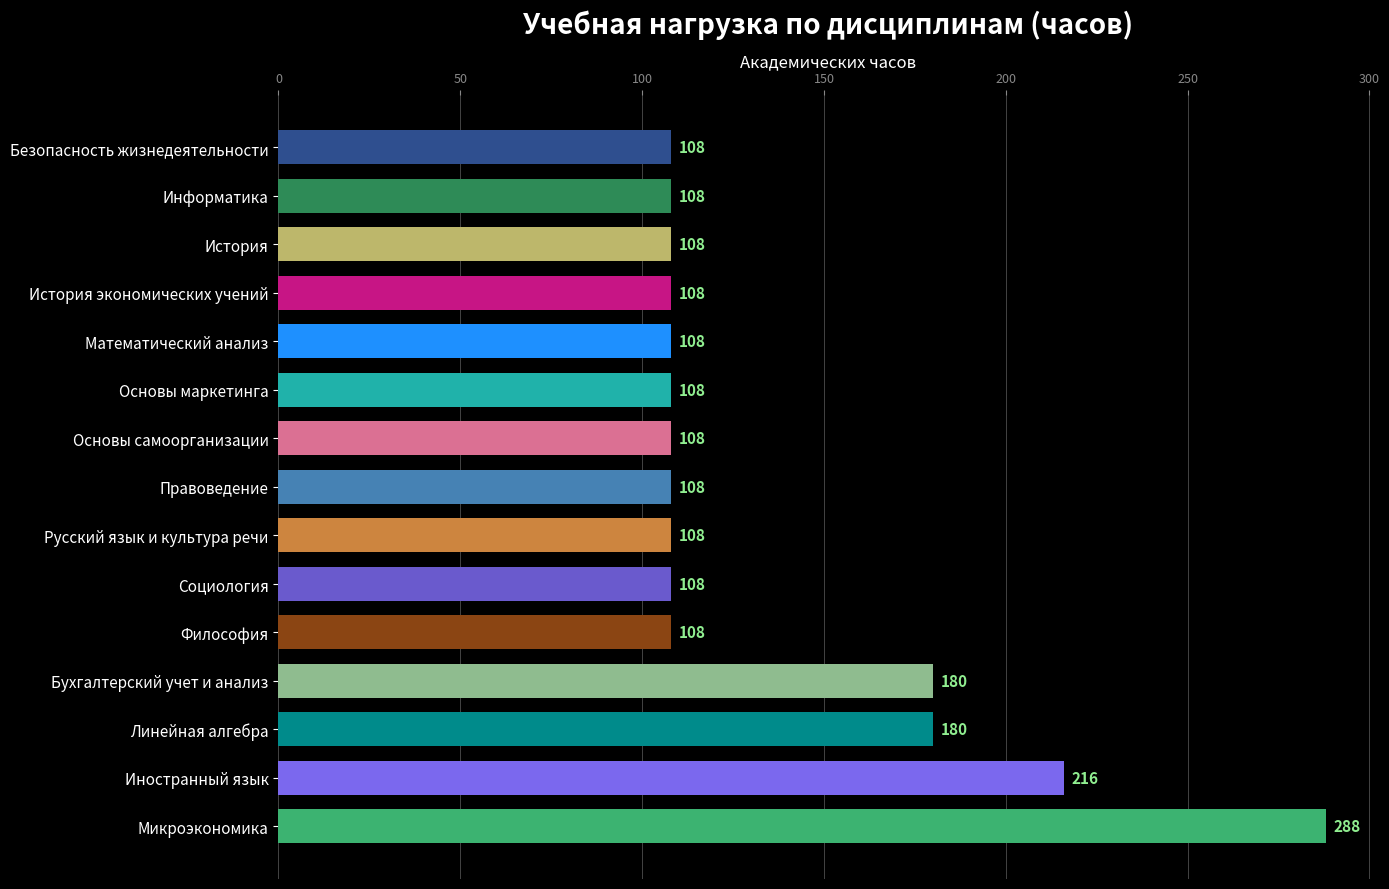

Approximately how many times larger is the value at История compared to Математический анализ?

1.0